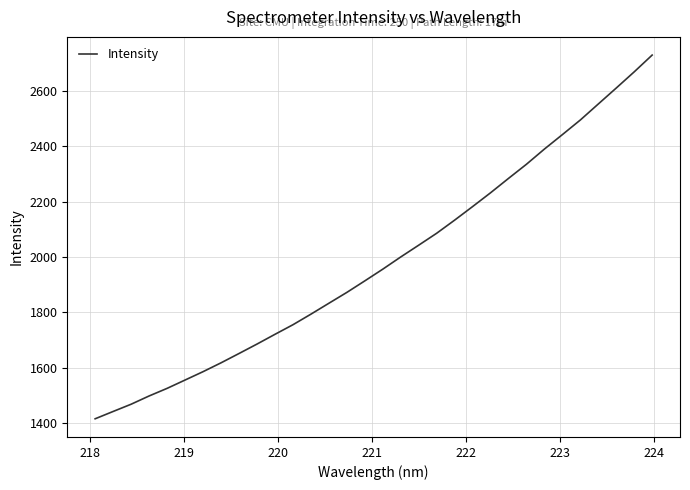

What is the greatest value displayed?

2730.6